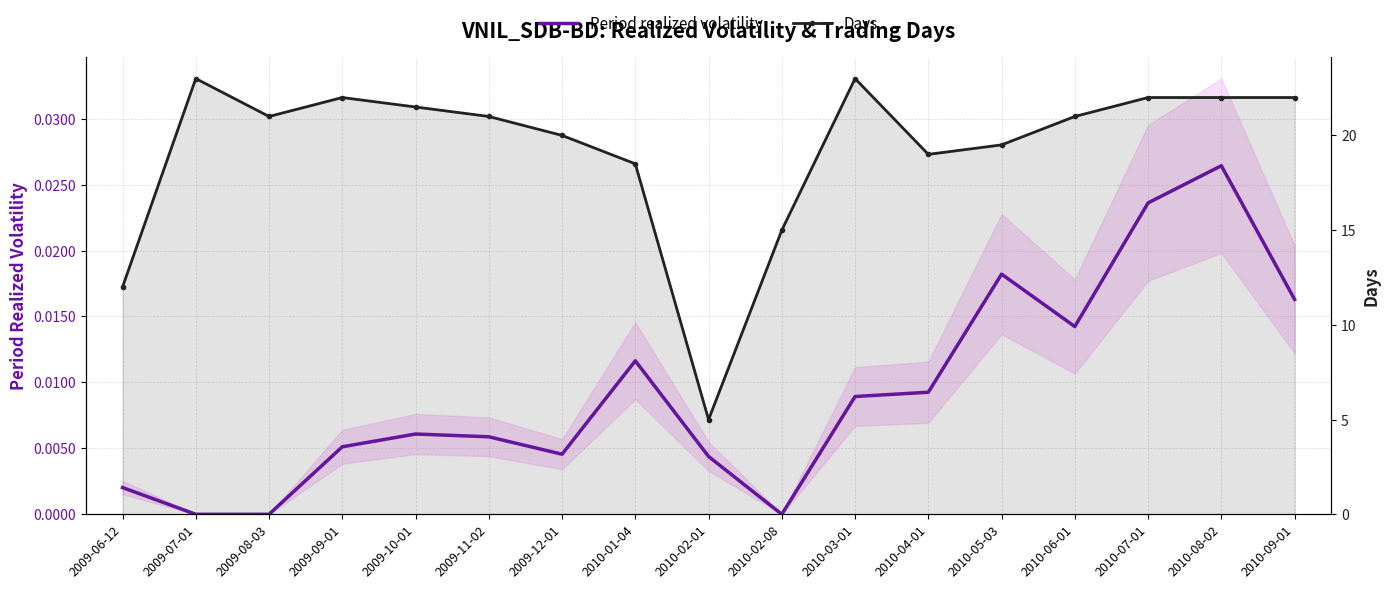

True or false: Period realized volatility and Days cross at least once.

False